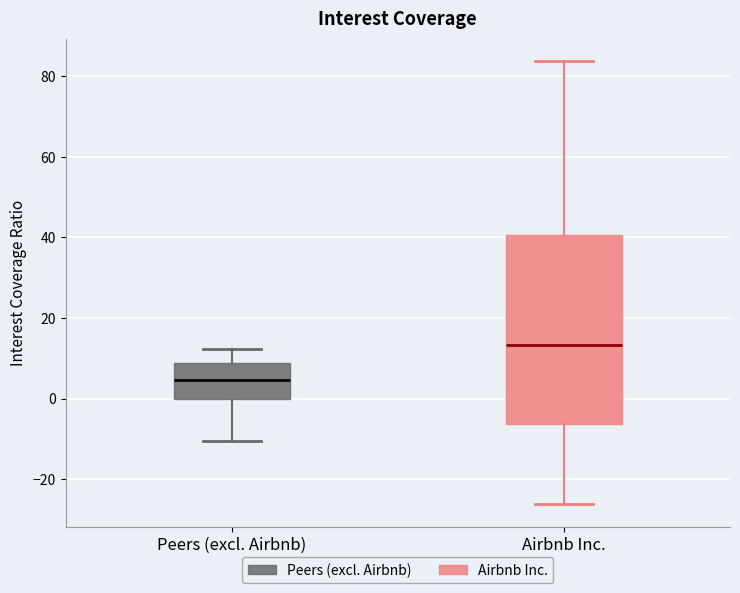

Reading left to right, transcribe this box plot: for each box, give where its median line is, the range the box spans, and where its two whiskers end, as read against the y-axis. The values are not printed on the chart, so give them approximately, as read against the axis.

Peers (excl. Airbnb): median 4, box 0 to 8, whiskers -10 to 12
Airbnb Inc.: median 14, box -6 to 40, whiskers -26 to 84